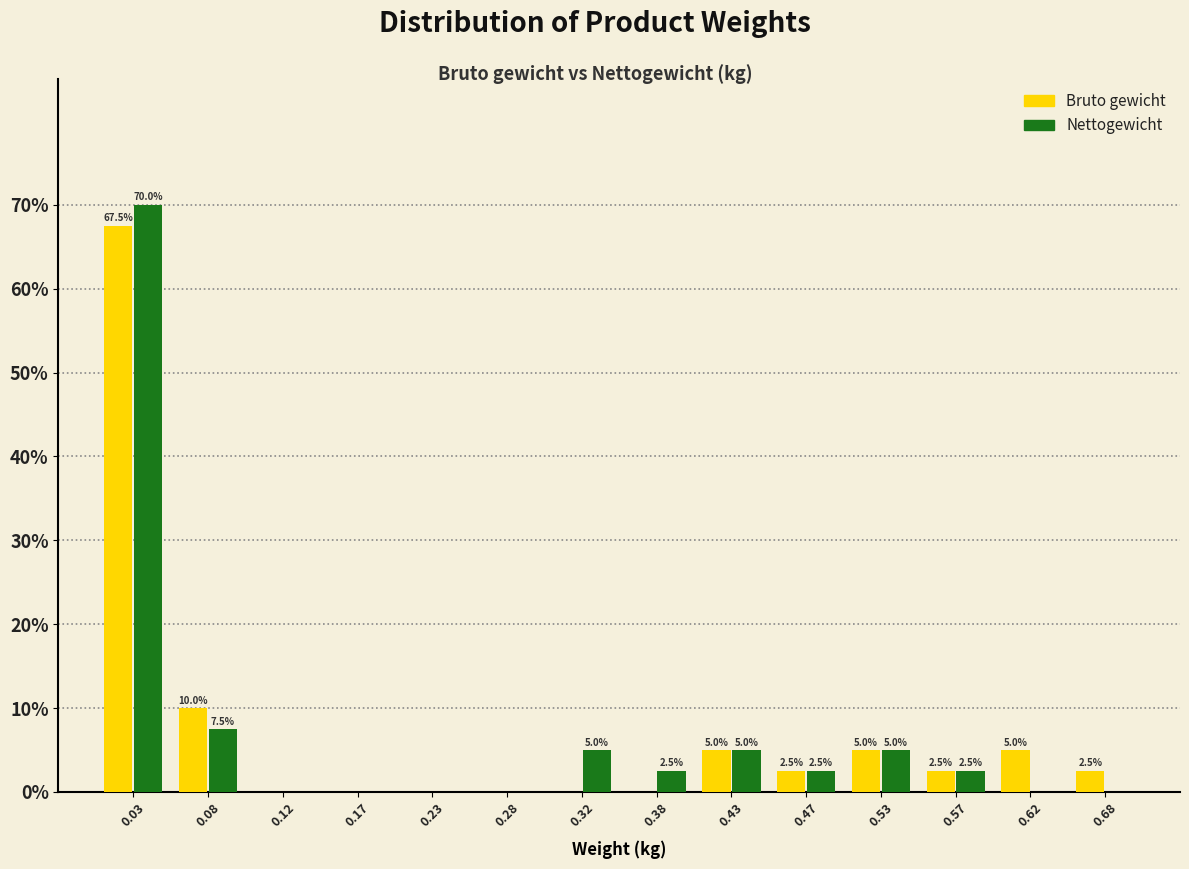

In the Nettogewicht series, which range on the x-axis has the tallest bar?

0.00 to 0.05